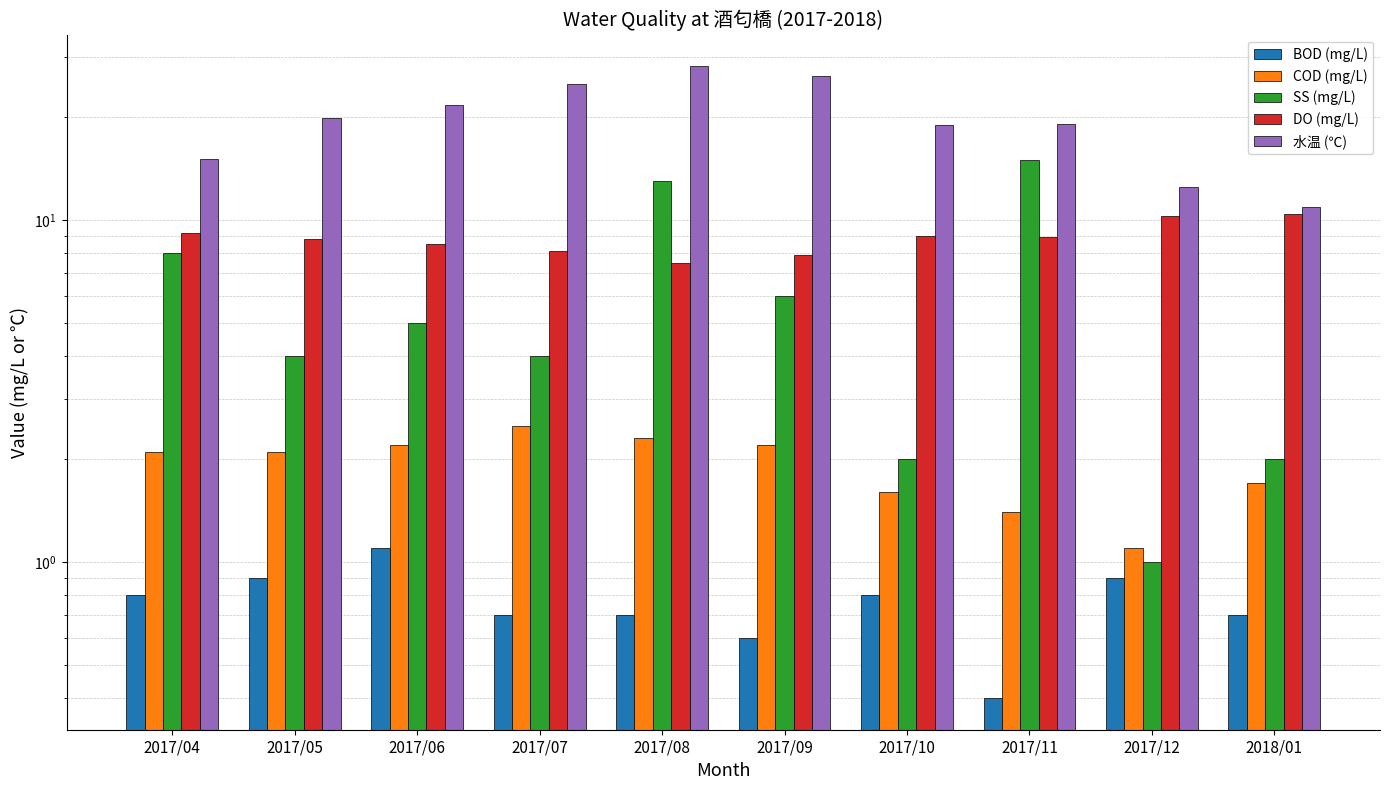

The value of BOD (mg/L) at 2017/05 is 1.6. True or false?

False